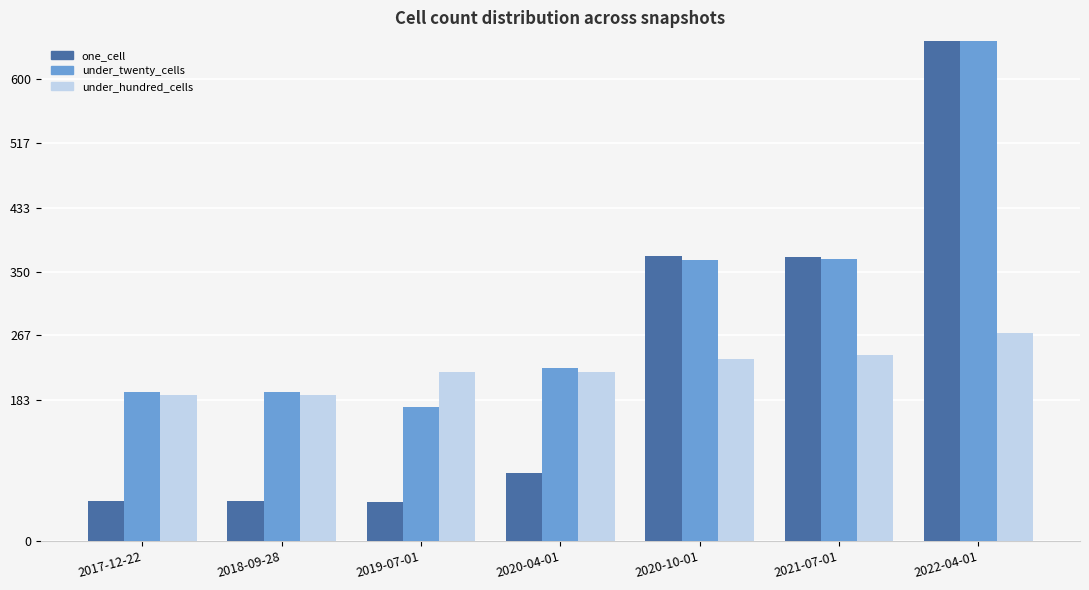

What is the sum of the one_cell values at 2018-09-28 and 2022-04-01?

1869